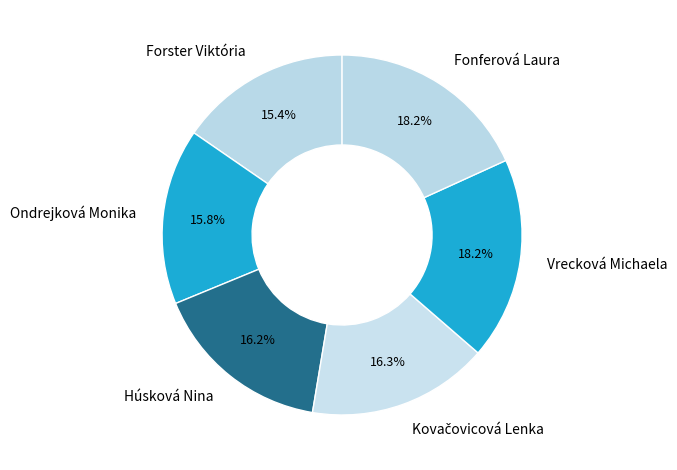

What portion of the pie excludes Húsková Nina?

83.8%